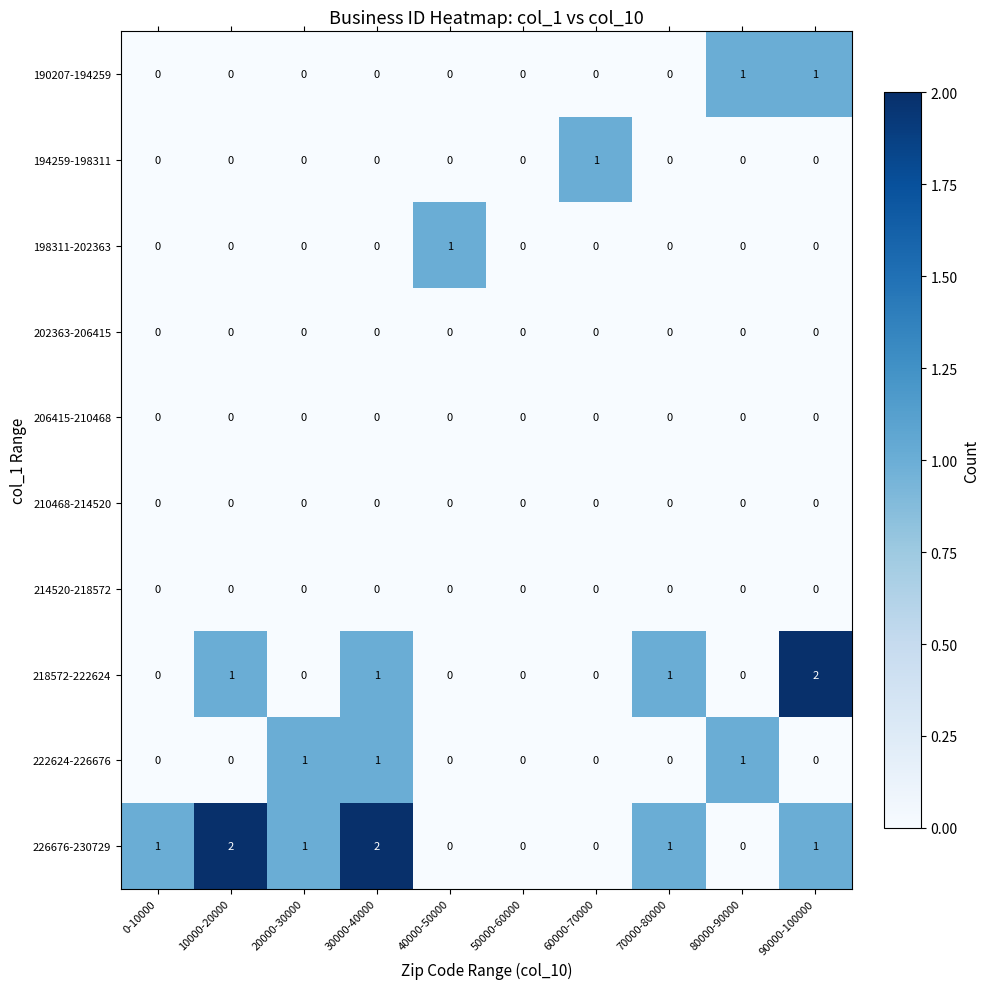

How many values in the 194259-198311 series exceed 0?

1